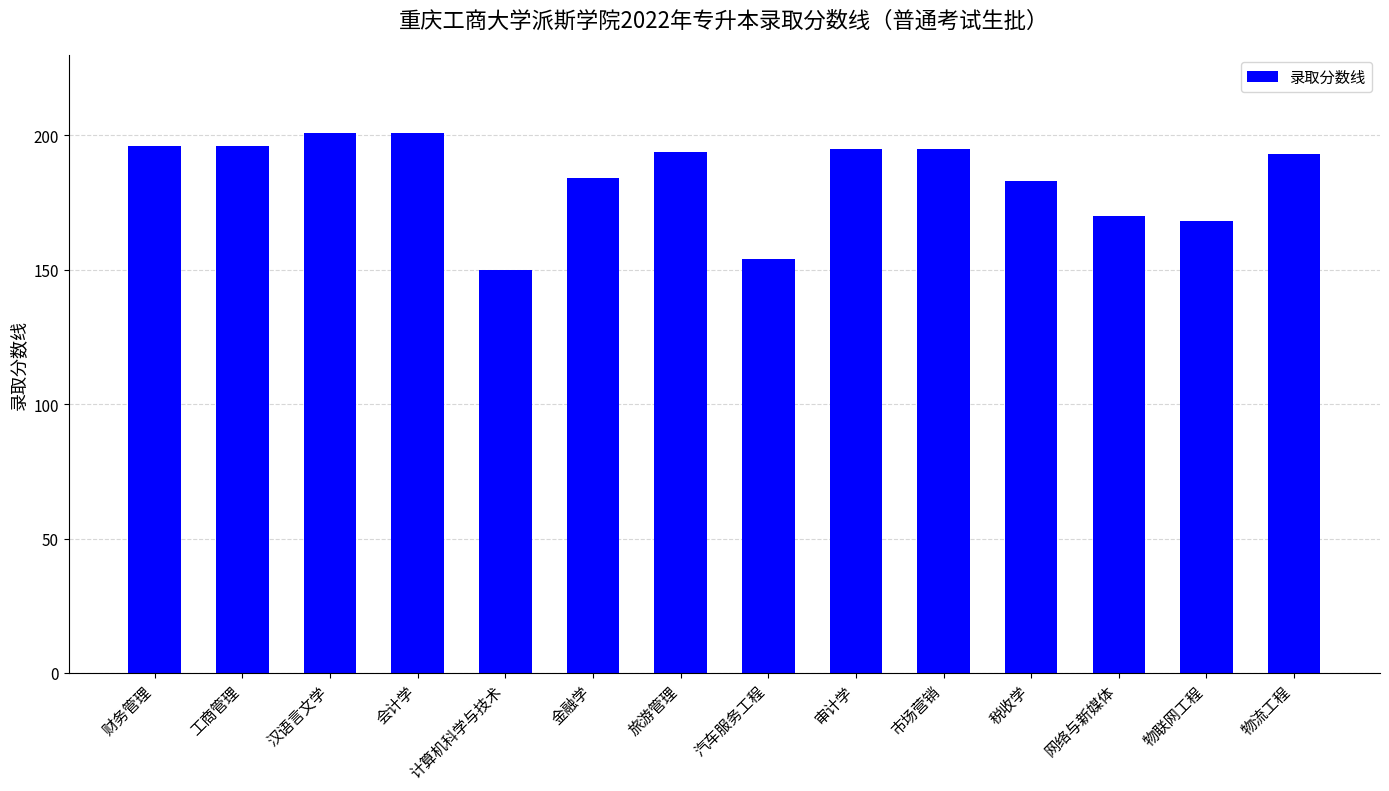

Which has a higher value, 旅游管理 or 金融学?

旅游管理